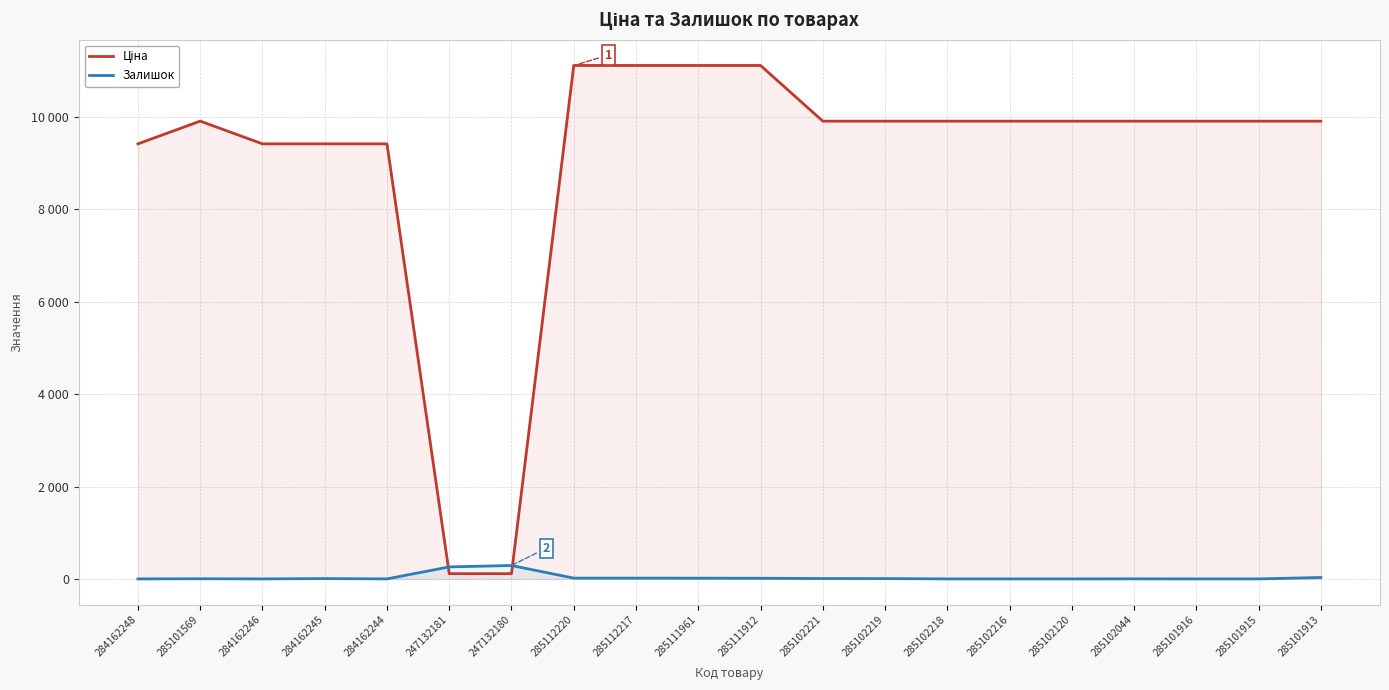

Where do Залишок and Ціна first cross each other?

284162244 and 247132181